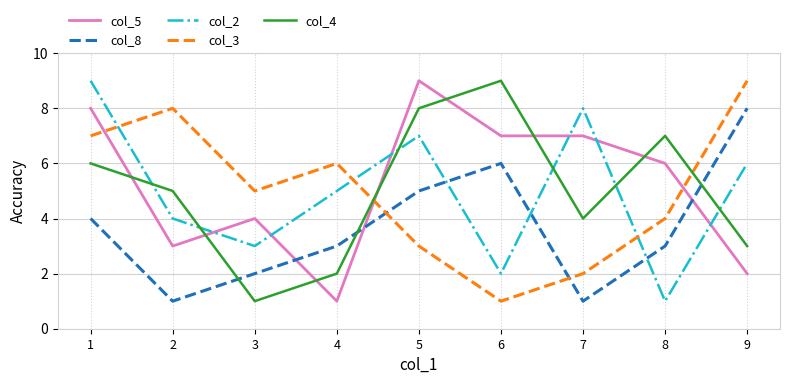

At 2, list the series in order from largest to smallest.

col_3, col_4, col_2, col_5, col_8